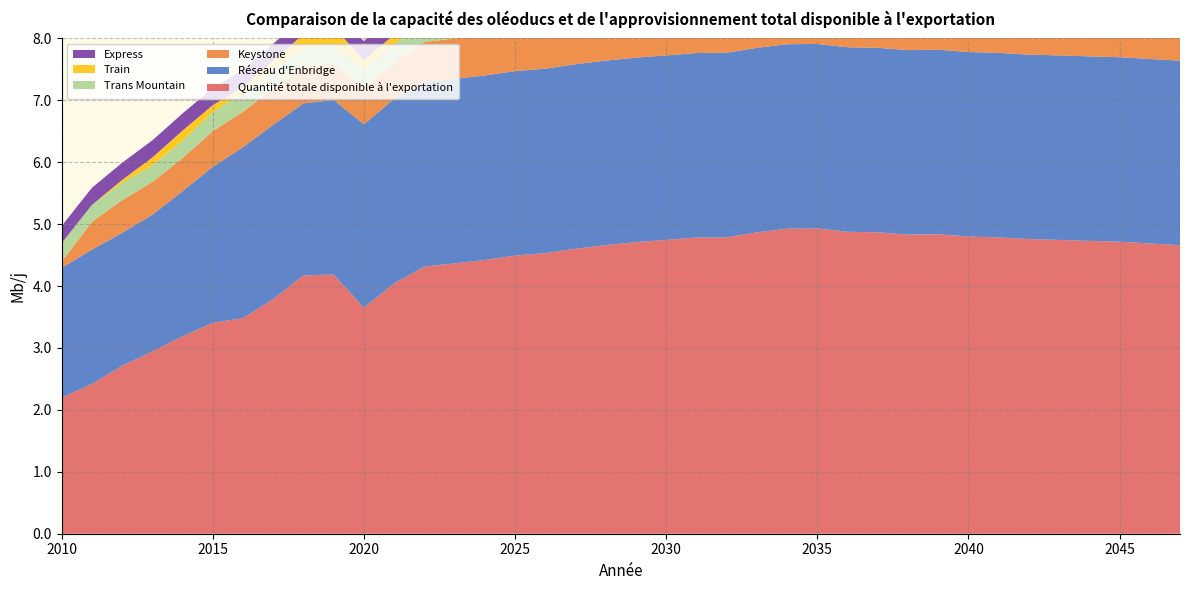

Reading left to right, list all the values displayed in this chart.

Quantité totale disponible à l'exportation: 2010=2.2	2011=2.4	2012=2.7	2013=2.9	2014=3.2	2015=3.4	2016=3.5	2017=3.8	2018=4.2	2019=4.2	2020=3.7	2021=4.0	2022=4.3	2023=4.4	2024=4.4	2025=4.5	2026=4.5	2027=4.6	2028=4.7	2029=4.7	2030=4.7	2031=4.8	2032=4.8	2033=4.9	2034=4.9	2035=4.9	2036=4.9	2037=4.9	2038=4.8	2039=4.8	2040=4.8	2041=4.8	2042=4.8	2043=4.7	2044=4.7	2045=4.7	2046=4.7	2047=4.7
Réseau d'Enbridge: 2010=2.1	2011=2.2	2012=2.1	2013=2.2	2014=2.3	2015=2.5	2016=2.8	2017=2.8	2018=2.8	2019=2.8	2020=3.0	2021=3.0	2022=3.0	2023=3.0	2024=3.0	2025=3.0	2026=3.0	2027=3.0	2028=3.0	2029=3.0	2030=3.0	2031=3.0	2032=3.0	2033=3.0	2034=3.0	2035=3.0	2036=3.0	2037=3.0	2038=3.0	2039=3.0	2040=3.0	2041=3.0	2042=3.0	2043=3.0	2044=3.0	2045=3.0	2046=3.0	2047=3.0
Keystone: 2010=0.1	2011=0.4	2012=0.5	2013=0.5	2014=0.5	2015=0.6	2016=0.6	2017=0.6	2018=0.6	2019=0.6	2020=0.6	2021=0.6	2022=0.6	2023=0.7	2024=0.7	2025=0.7	2026=0.7	2027=0.7	2028=0.7	2029=0.7	2030=0.7	2031=0.7	2032=0.7	2033=0.7	2034=0.7	2035=0.7	2036=0.7	2037=0.7	2038=0.7	2039=0.7	2040=0.7	2041=0.7	2042=0.7	2043=0.7	2044=0.7	2045=0.7	2046=0.7	2047=0.7
Trans Mountain: 2010=0.3	2011=0.3	2012=0.3	2013=0.3	2014=0.3	2015=0.3	2016=0.3	2017=0.3	2018=0.3	2019=0.3	2020=0.3	2021=0.3	2022=0.3	2023=0.3	2024=0.3	2025=0.3	2026=0.3	2027=0.3	2028=0.3	2029=0.3	2030=0.3	2031=0.3	2032=0.3	2033=0.3	2034=0.3	2035=0.3	2036=0.3	2037=0.3	2038=0.3	2039=0.3	2040=0.3	2041=0.3	2042=0.3	2043=0.3	2044=0.3	2045=0.3	2046=0.3	2047=0.3
Train: 2010=0.0	2011=0.0	2012=0.0	2013=0.1	2014=0.2	2015=0.1	2016=0.1	2017=0.1	2018=0.2	2019=0.3	2020=0.2	2021=0.2	2022=0.2	2023=0.2	2024=0.2	2025=0.2	2026=0.2	2027=0.2	2028=0.2	2029=0.2	2030=0.2	2031=0.2	2032=0.2	2033=0.2	2034=0.2	2035=0.2	2036=0.2	2037=0.2	2038=0.2	2039=0.2	2040=0.2	2041=0.2	2042=0.2	2043=0.2	2044=0.2	2045=0.2	2046=0.2	2047=0.2
Express: 2010=0.3	2011=0.3	2012=0.3	2013=0.3	2014=0.3	2015=0.3	2016=0.3	2017=0.3	2018=0.3	2019=0.3	2020=0.3	2021=0.3	2022=0.3	2023=0.3	2024=0.3	2025=0.3	2026=0.3	2027=0.3	2028=0.3	2029=0.3	2030=0.3	2031=0.3	2032=0.3	2033=0.3	2034=0.3	2035=0.3	2036=0.3	2037=0.3	2038=0.3	2039=0.3	2040=0.3	2041=0.3	2042=0.3	2043=0.3	2044=0.3	2045=0.3	2046=0.3	2047=0.3